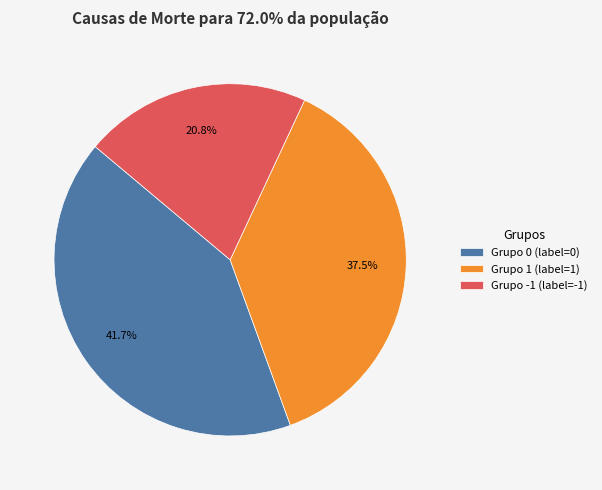

To the nearest percent, what is the difference between the largest and smallest slice percentages?

21%